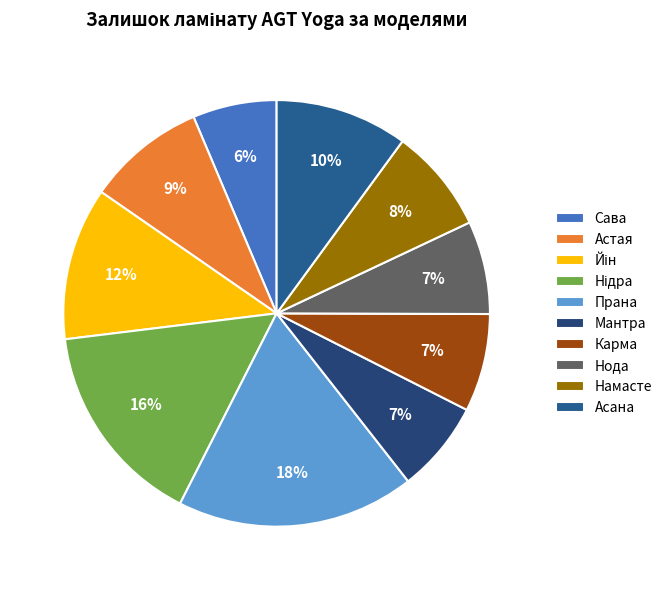

Rank the categories by value from highest to lowest.

Прана, Нідра, Йін, Асана, Астая, Намасте, Карма, Нода, Мантра, Сава